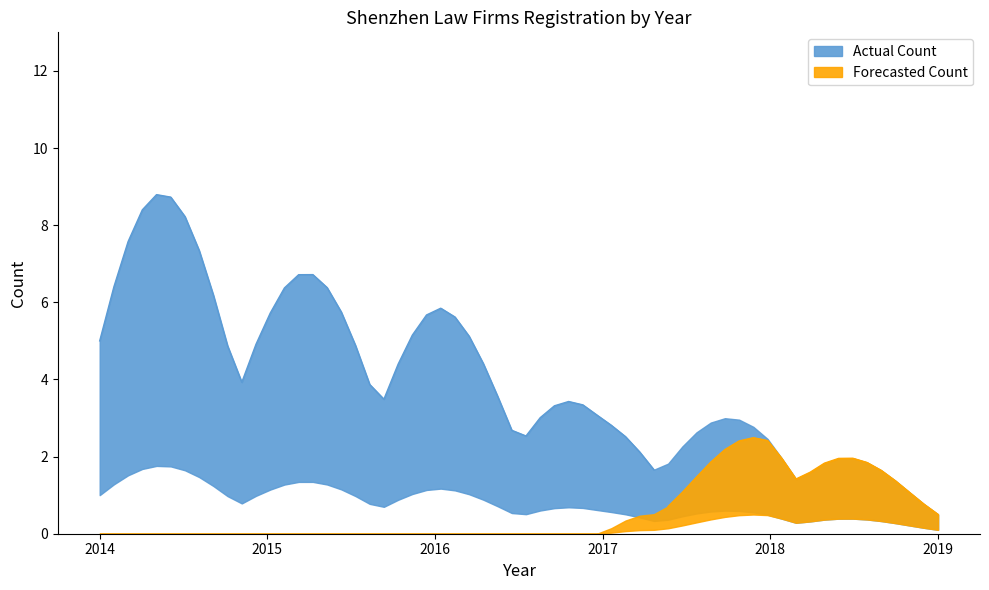

True or false: Forecasted Rent and Actual Rent cross at least once.

False